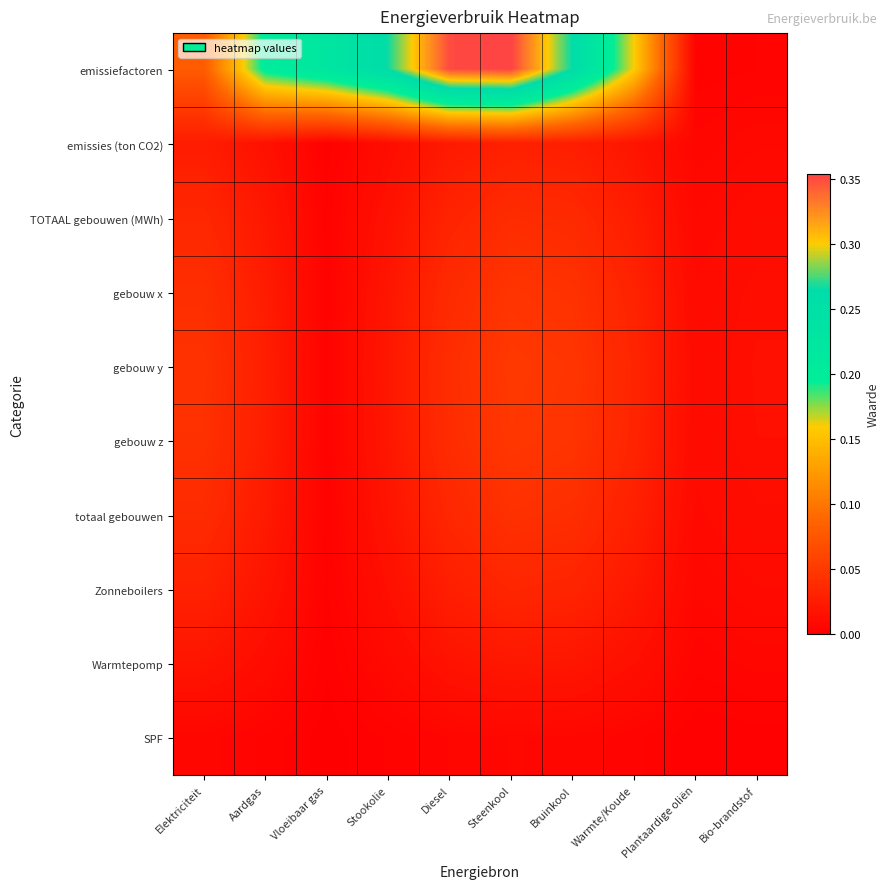

At which category is the sum across all series the highest?

Steenkool